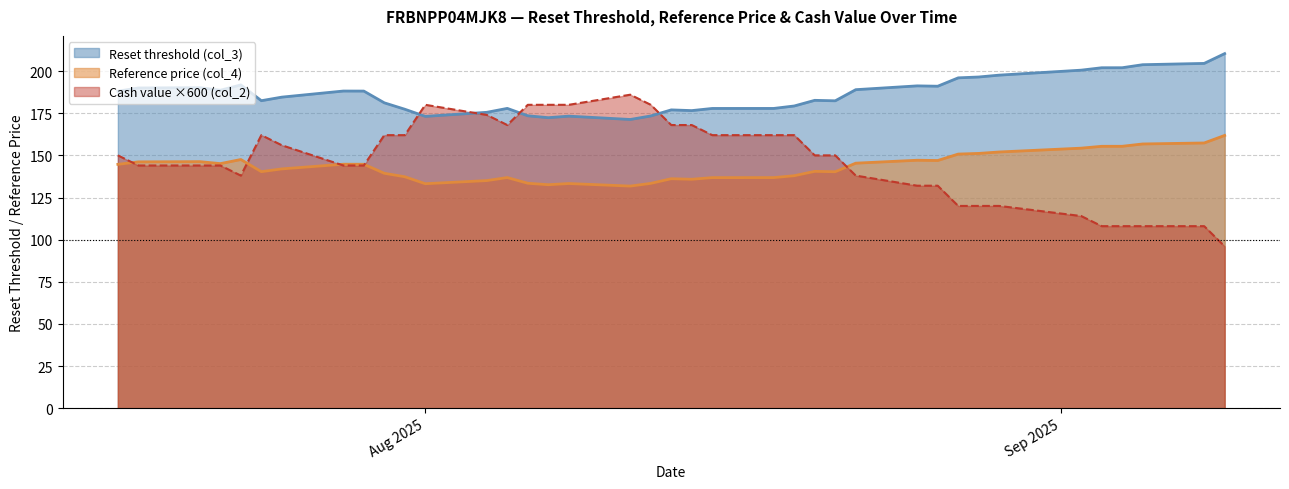

True or false: Reset threshold (col_3) and Reference price (col_4) intersect in this chart.

False